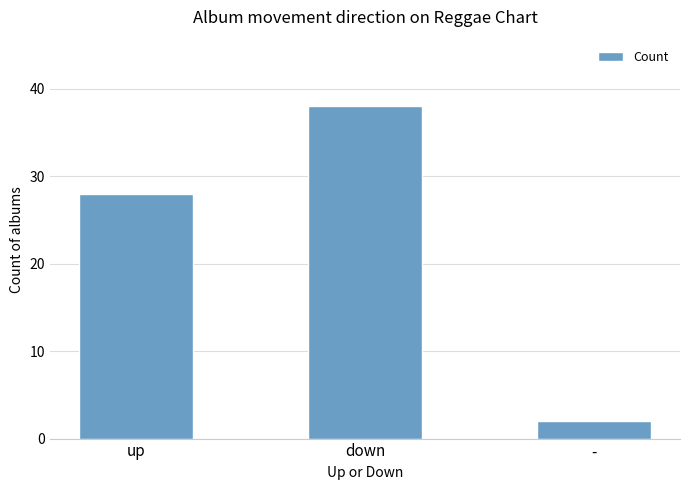

The chart shows a value of 28 at up. True or false?

True